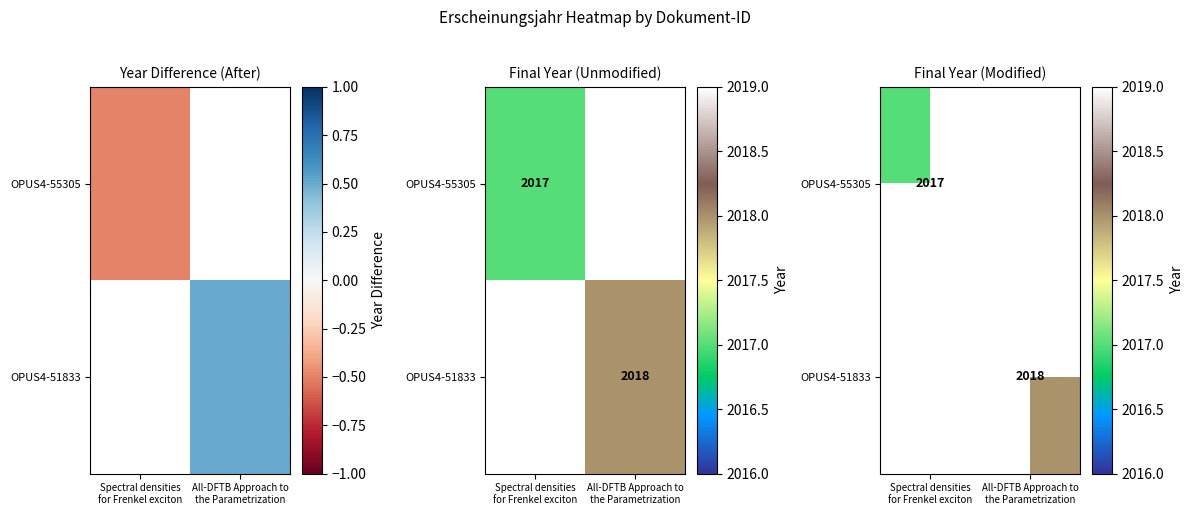

Is it true that OPUS4-51833 equals 792.0 at All-DFTB Approach to the Parametrization?

False